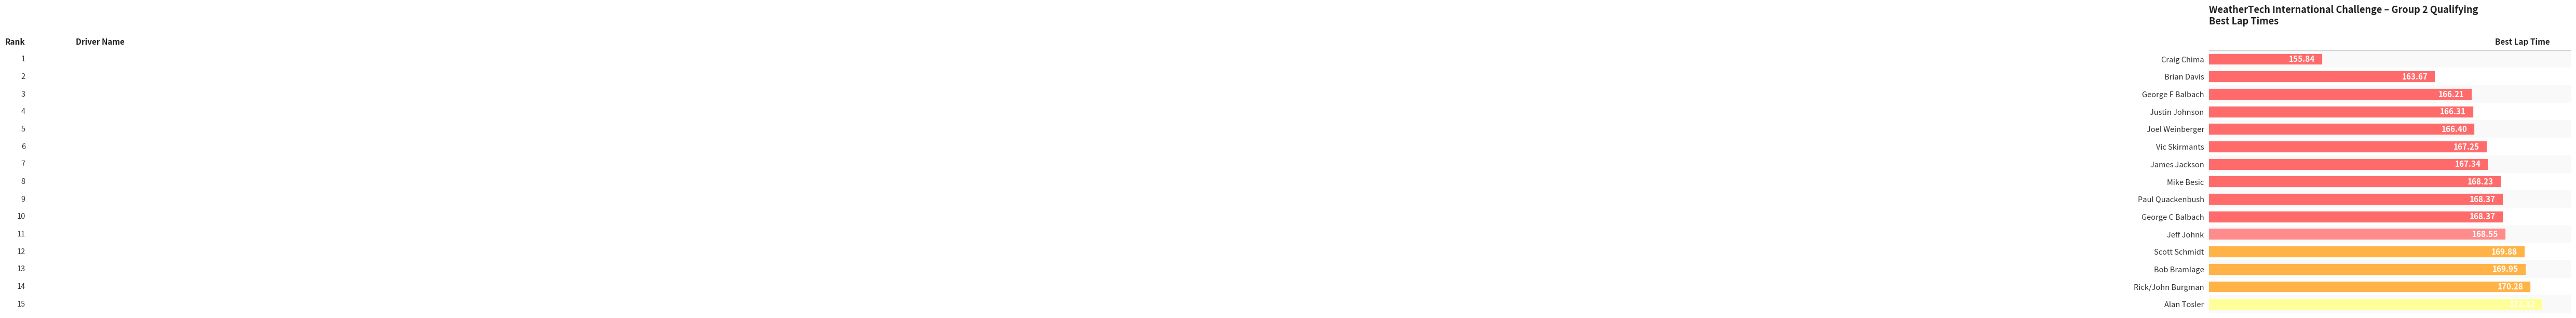

Between Alan Tosler and Brian Davis, which is larger?

Alan Tosler